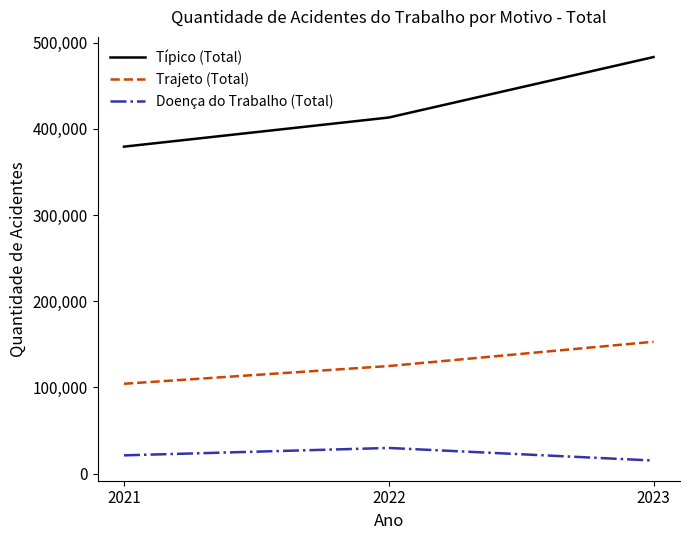

True or false: Típico (Total) has a value of 575557 at 2022.

False